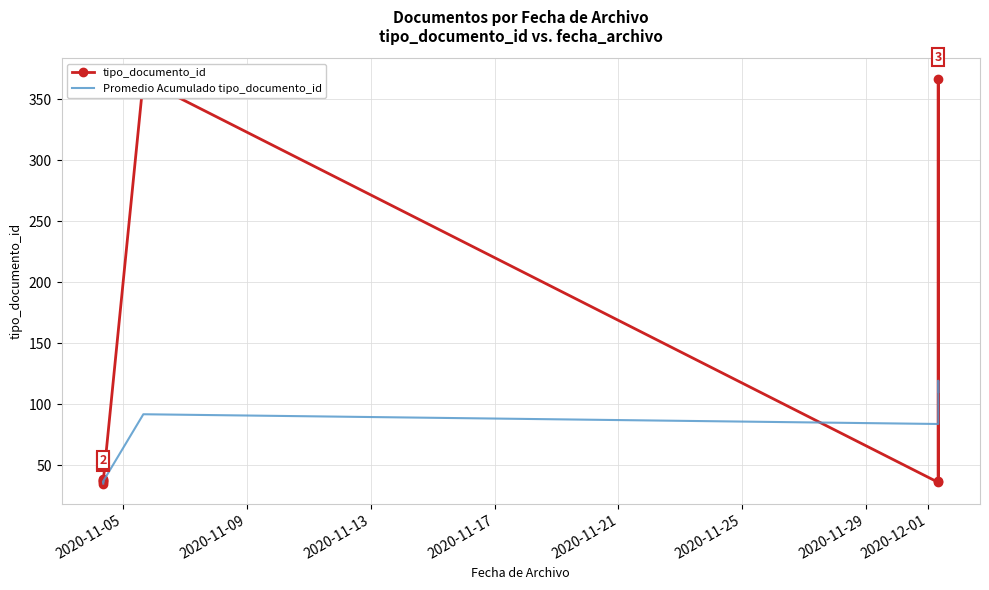

What is the value of the tipo_documento_id point at the 6th from the left?

366.0